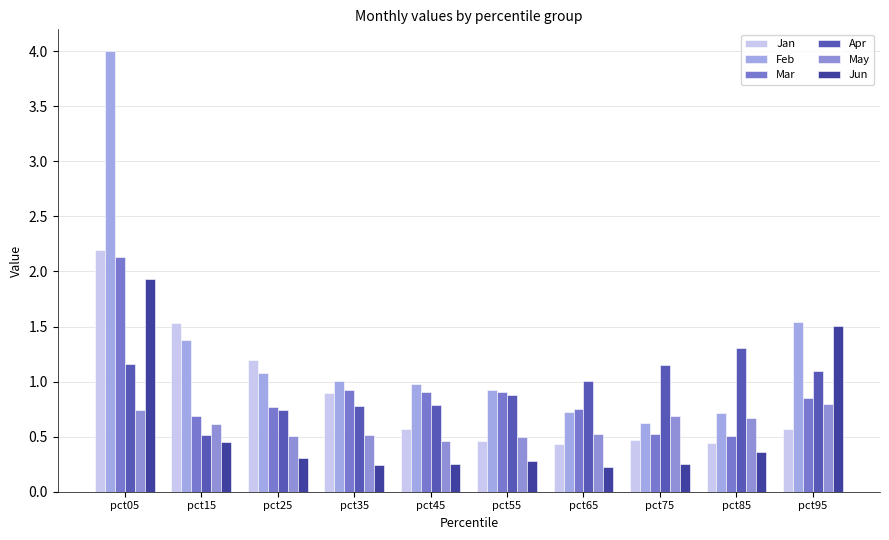

At how many categories does at least one series exceed 3?

1